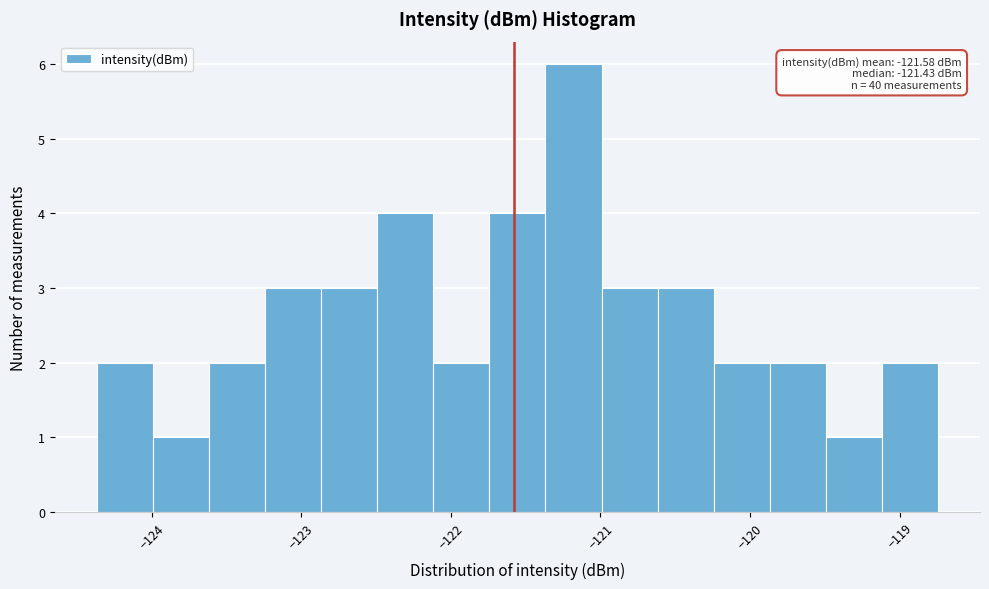

Read against the x-axis, roughly where is the centre of the tallest bar?

-121.2